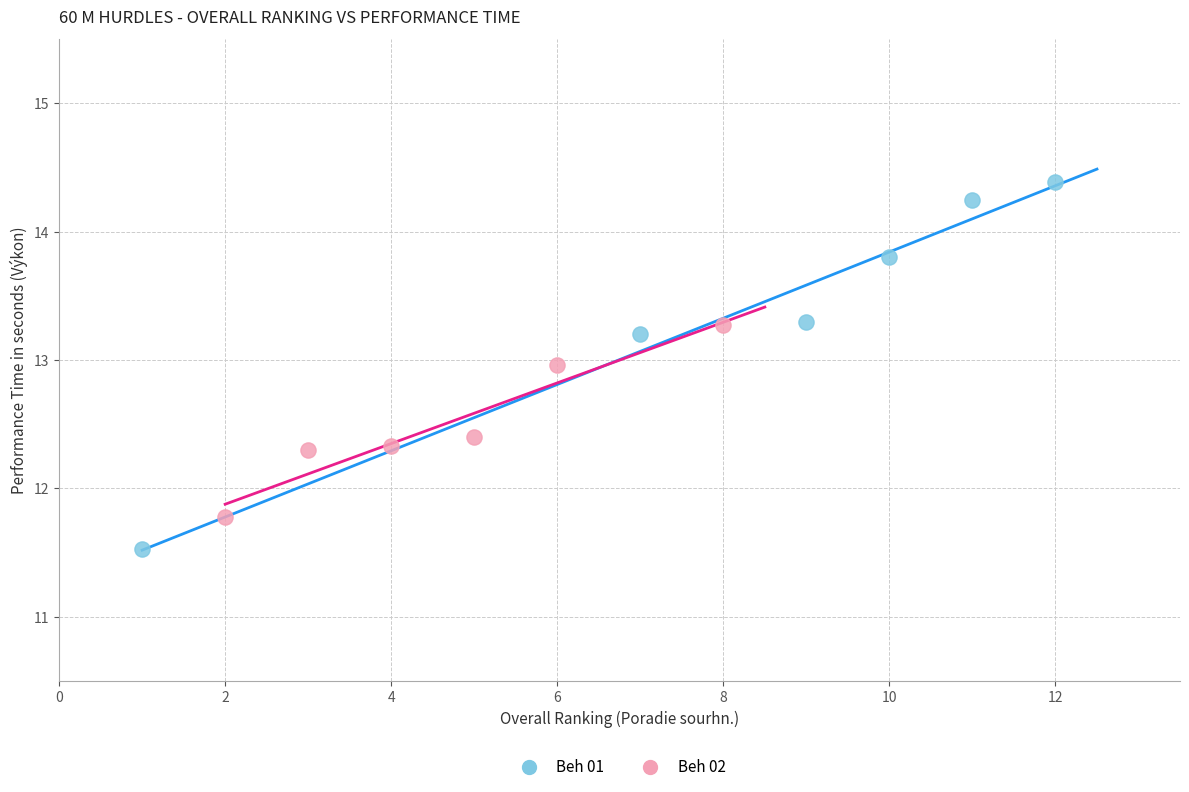

Which series reaches the minimum Y coordinate?

Beh 01